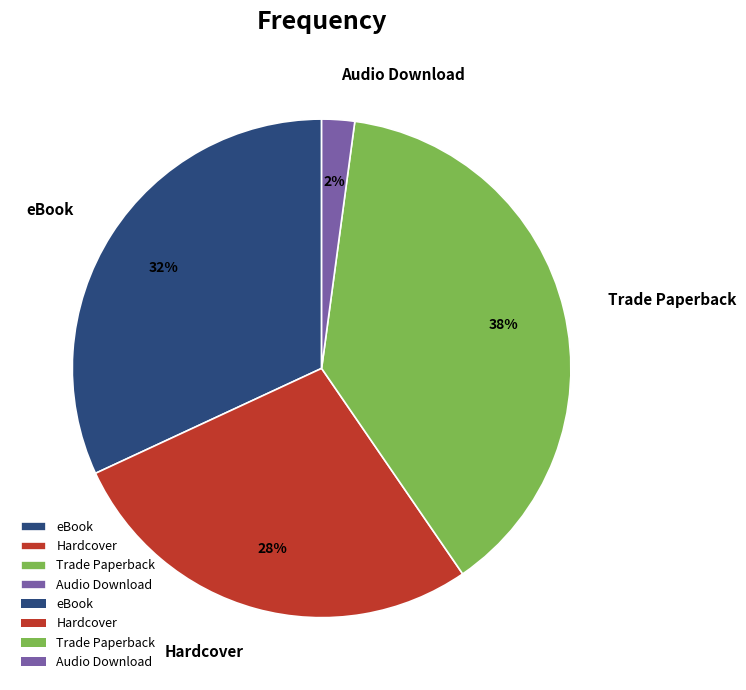

To the nearest percent, what is the difference between the largest and smallest slice percentages?

36%